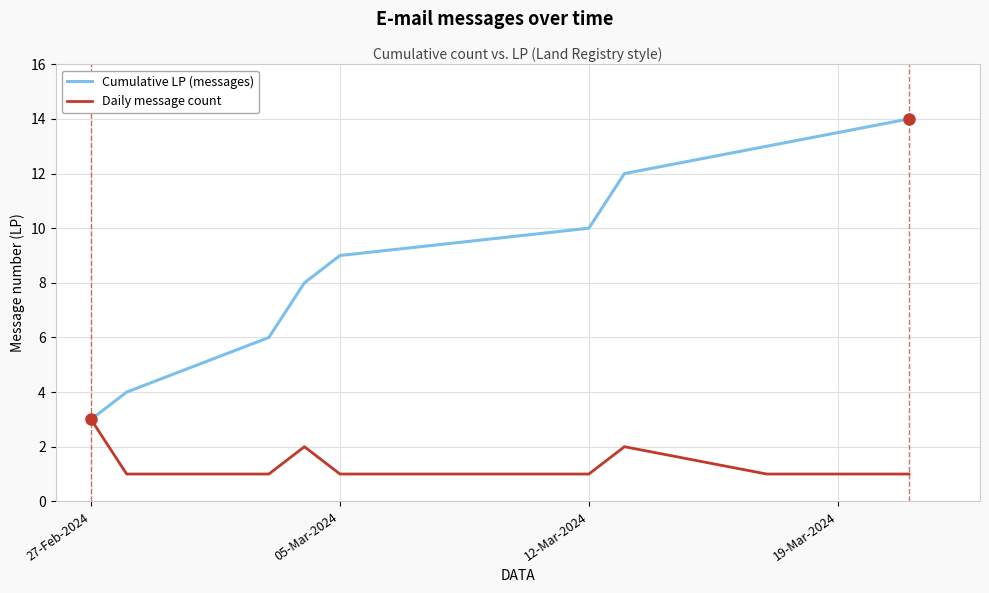

Which series has the largest total across all categories?

Cumulative LP (messages)